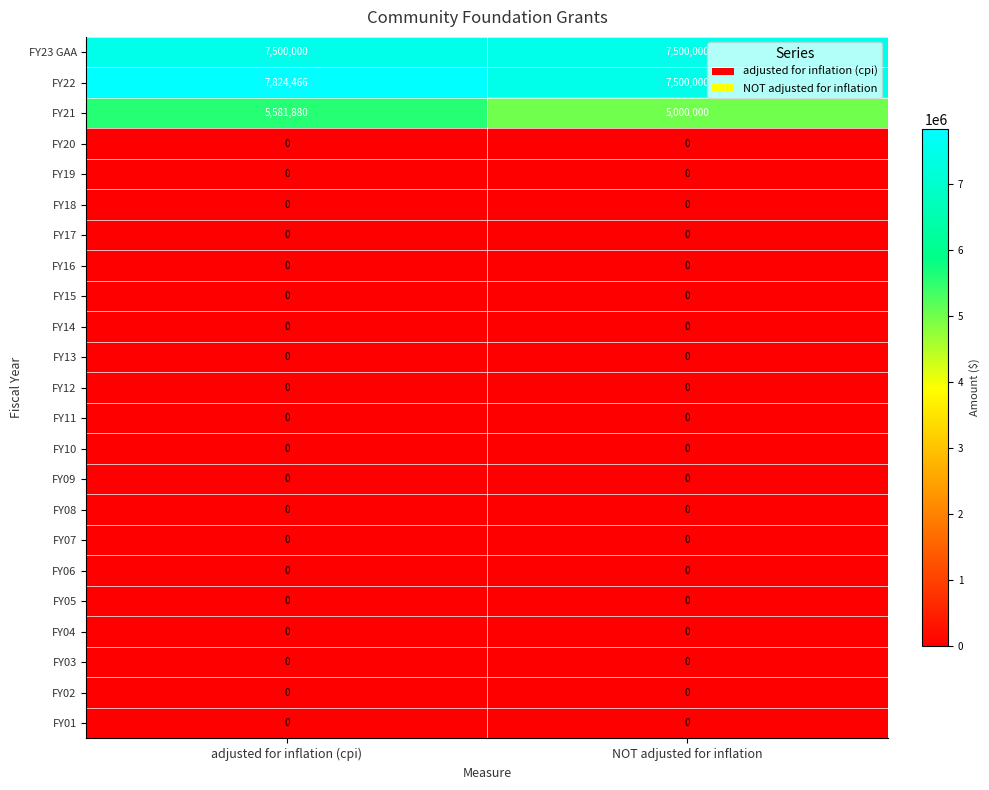

At which label does FY21 reach its peak?

adjusted for inflation (cpi)